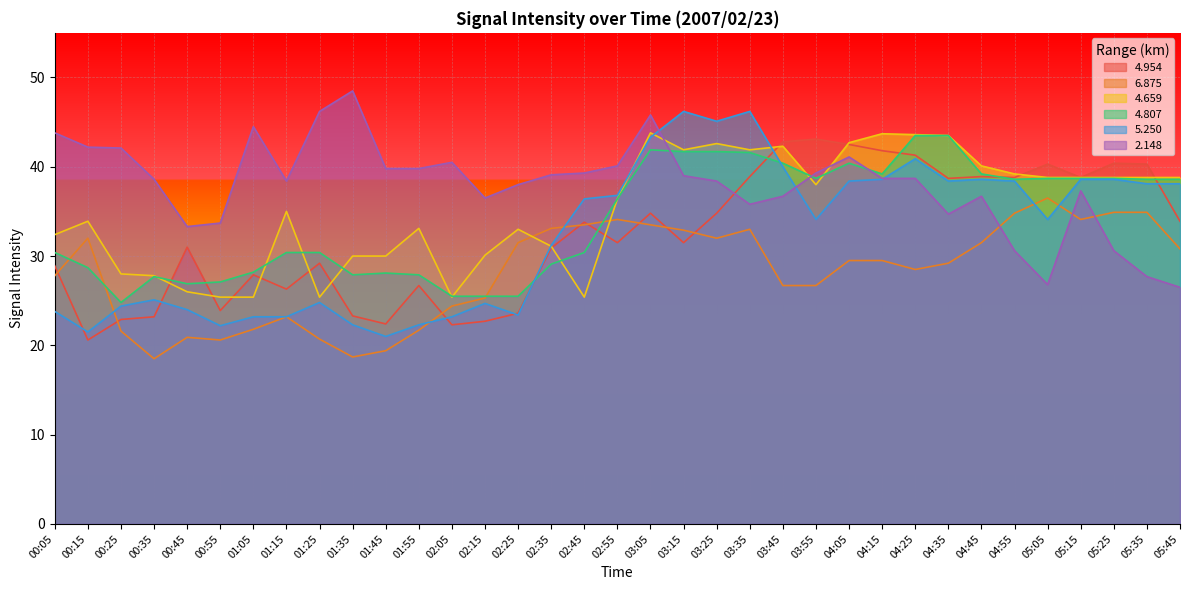

In   6.875, how many points are lower than both neighbors (excluding endpoints)?

6